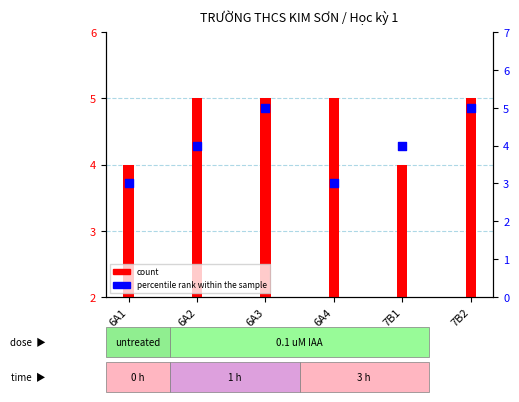

At how many categories does at least one series exceed 3?

4